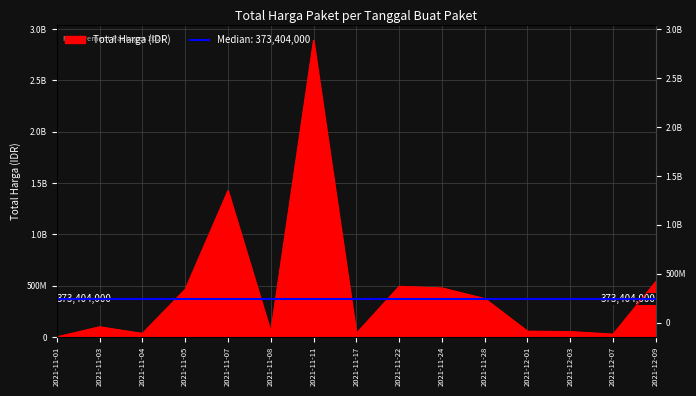

Does the chart display data point markers on the line(s)?

No